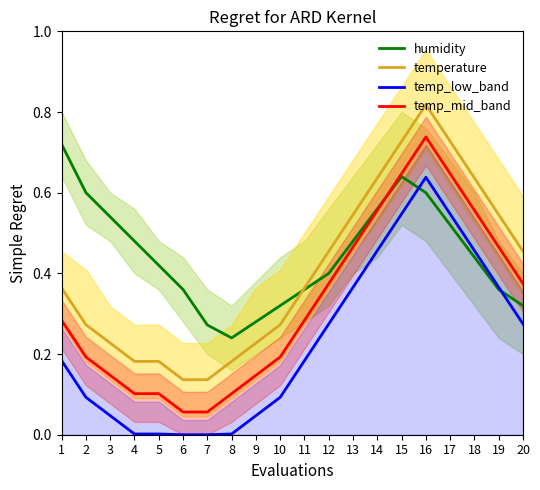

What is the value of the humidity point at the 2nd from the left?

0.6